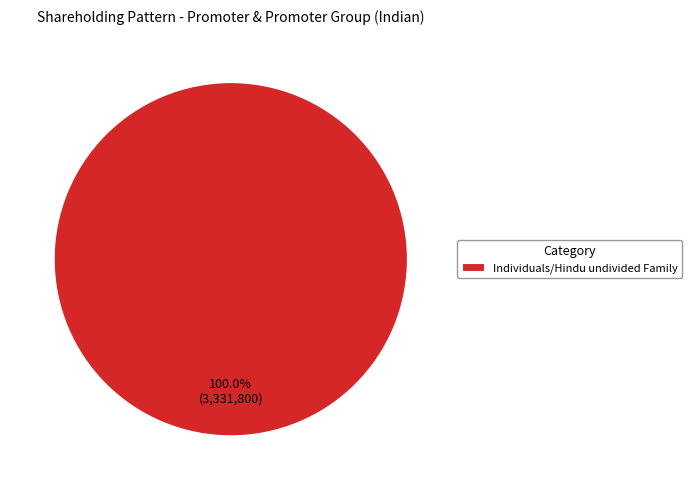

Rank the categories by value from lowest to highest.

Individuals/Hindu undivided Family